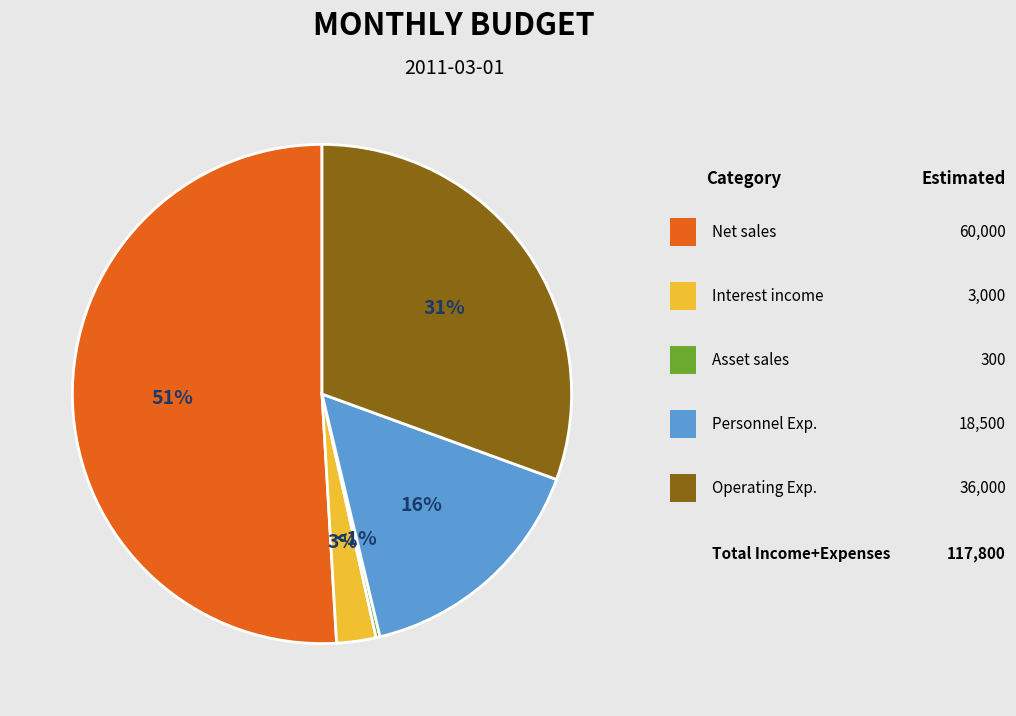

Count the number of slices in the pie.

9